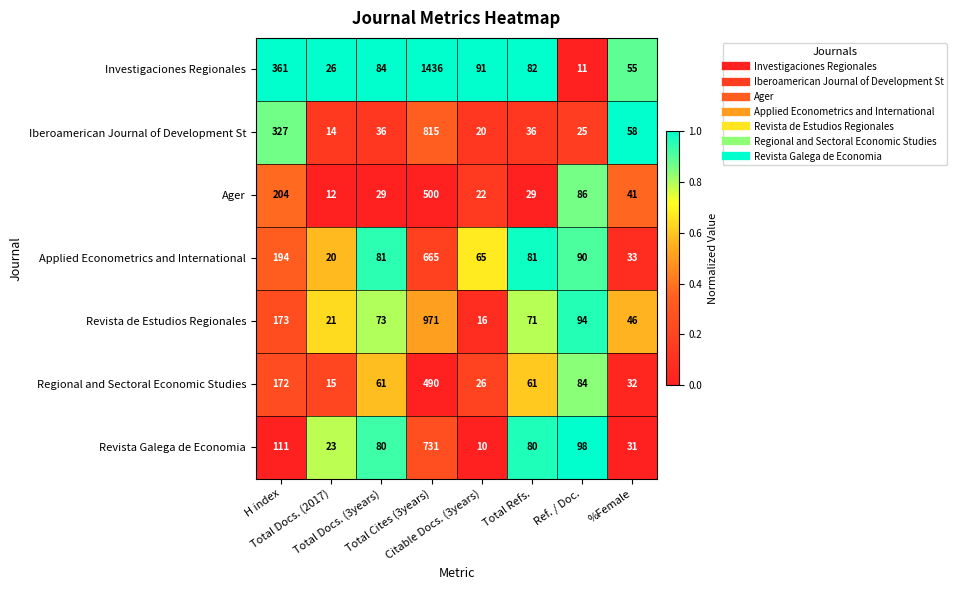

List the series in order of their peak value, highest first.

Investigaciones Regionales, Revista de Estudios Regionales, Iberoamerican Journal of Development St, Revista Galega de Economia, Applied Econometrics and International, Ager, Regional and Sectoral Economic Studies